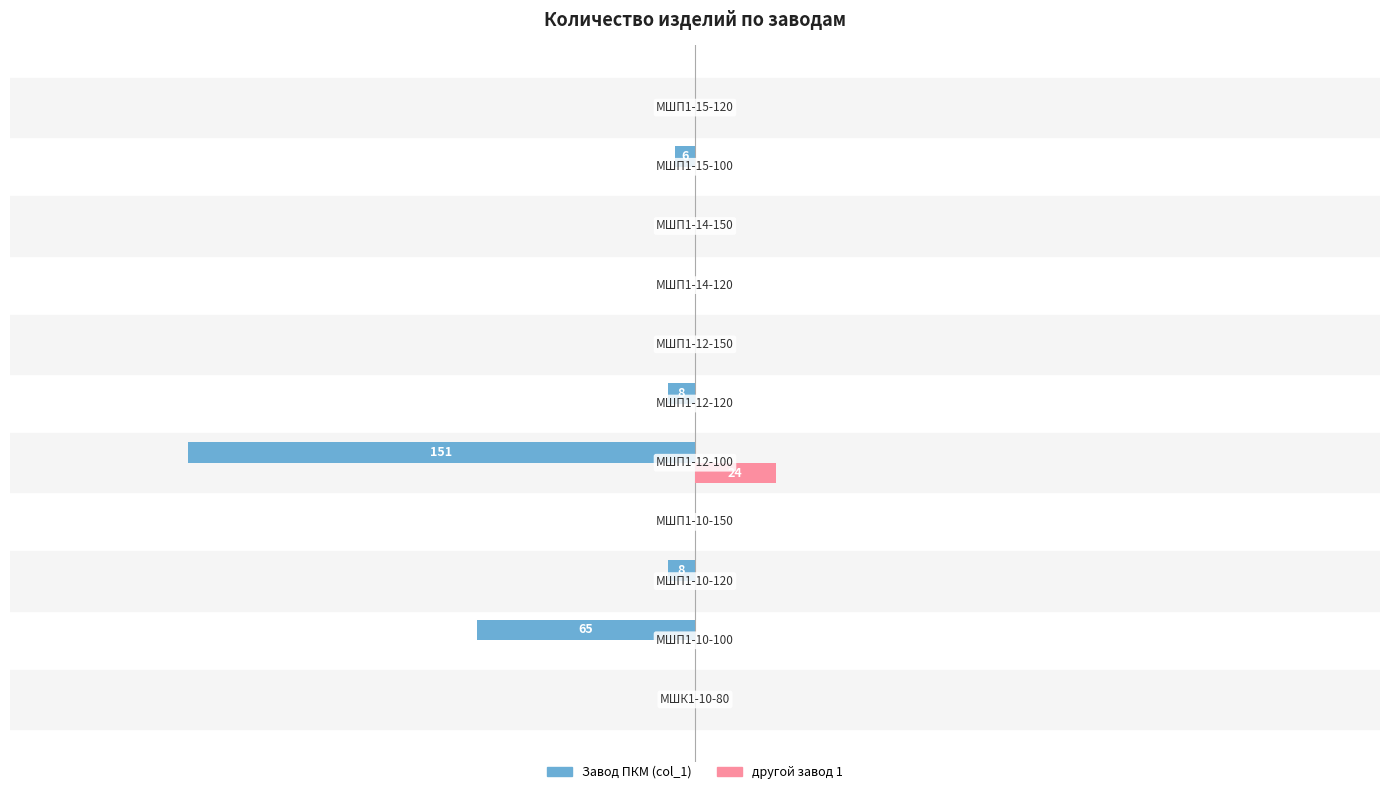

What are all the series names shown in the legend?

Завод ПКМ (col_1), другой завод 1